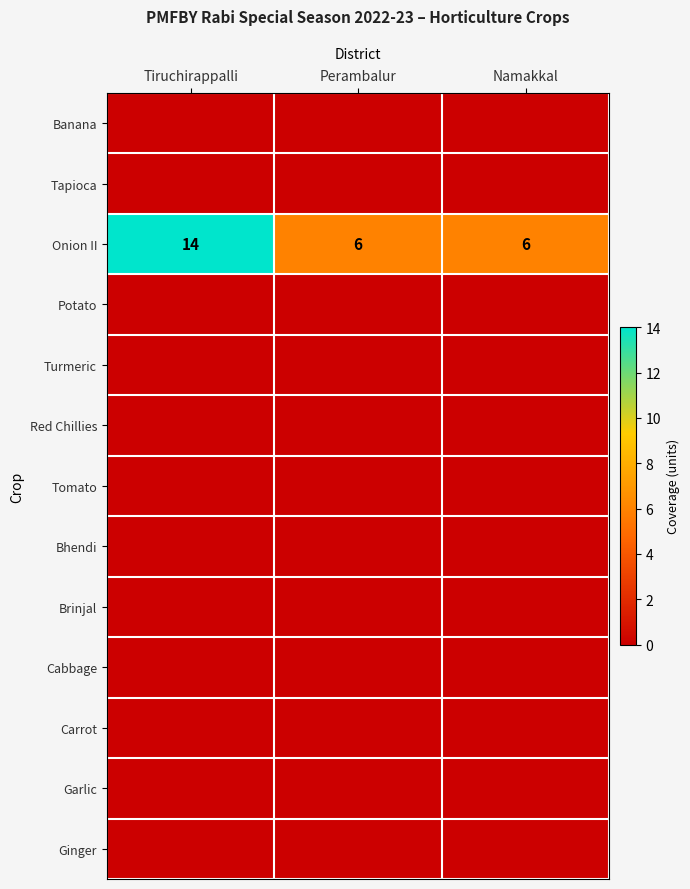

What is the lowest value of the Onion II series?

6